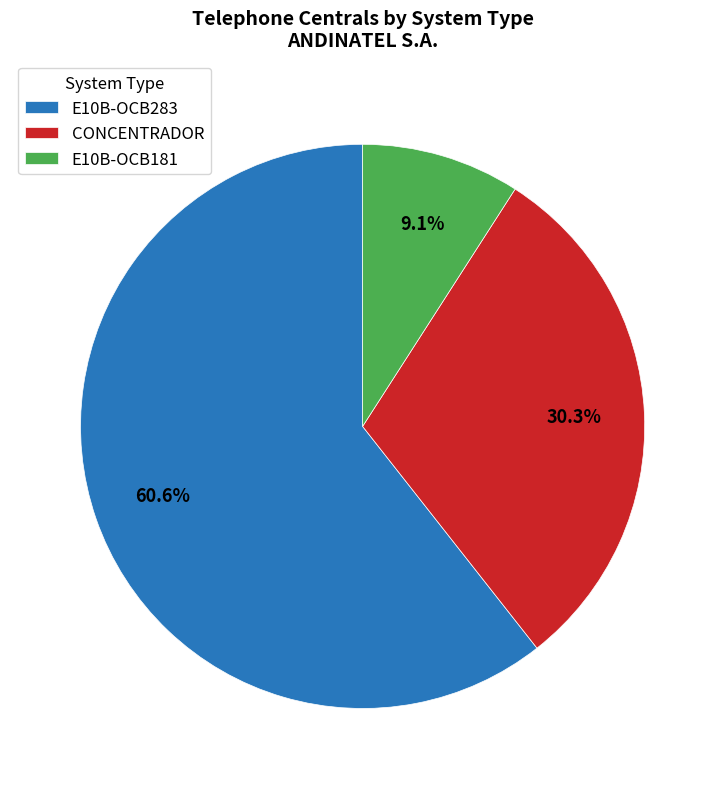

Approximately how many times larger is the value at CONCENTRADOR compared to E10B-OCB283?

0.5